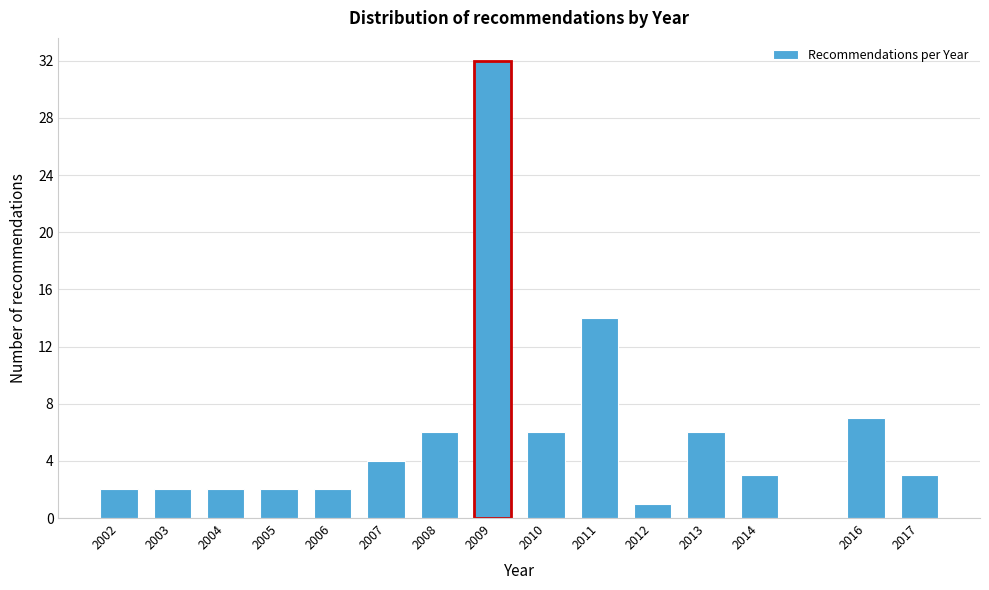

Reading left to right, what are all the values shown in this chart?

2002=2	2003=2	2004=2	2005=2	2006=2	2007=4	2008=6	2009=32	2010=6	2011=14	2012=1	2013=6	2014=3	2016=7	2017=3